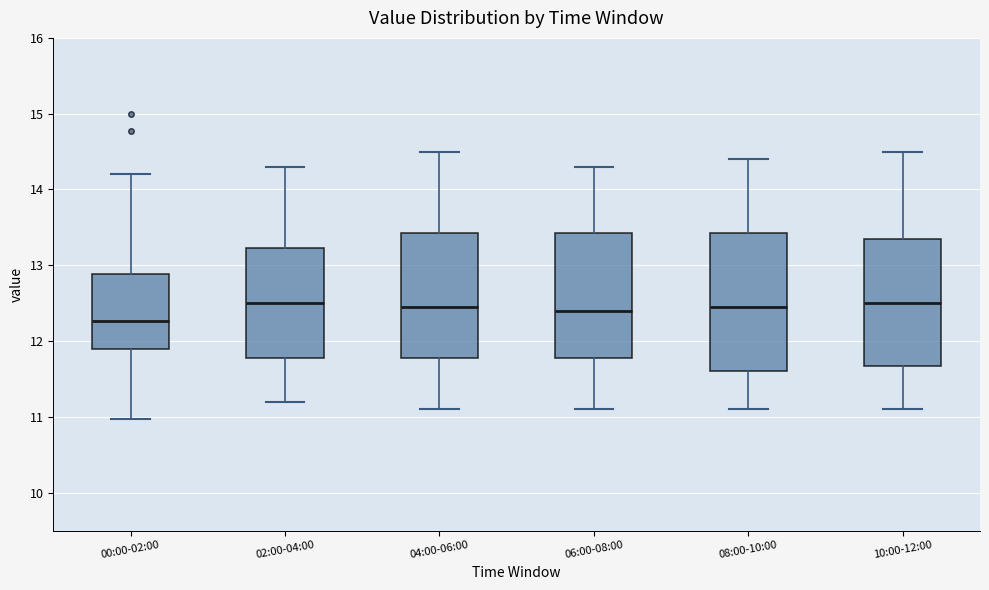

Reading left to right, transcribe this box plot: for each box, give where its median line is, the range the box spans, and where its two whiskers end, as read against the y-axis. The values are not printed on the chart, so give them approximately, as read against the axis.

00:00-02:00: median 12.3, box 11.9 to 12.9, whiskers 11.0 to 14.2
02:00-04:00: median 12.5, box 11.8 to 13.2, whiskers 11.2 to 14.3
04:00-06:00: median 12.5, box 11.8 to 13.4, whiskers 11.1 to 14.5
06:00-08:00: median 12.4, box 11.8 to 13.4, whiskers 11.1 to 14.3
08:00-10:00: median 12.5, box 11.6 to 13.4, whiskers 11.1 to 14.4
10:00-12:00: median 12.5, box 11.7 to 13.4, whiskers 11.1 to 14.5